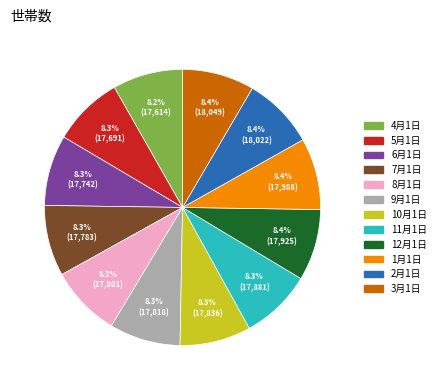

What portion of the pie excludes 2月1日?

91.6%